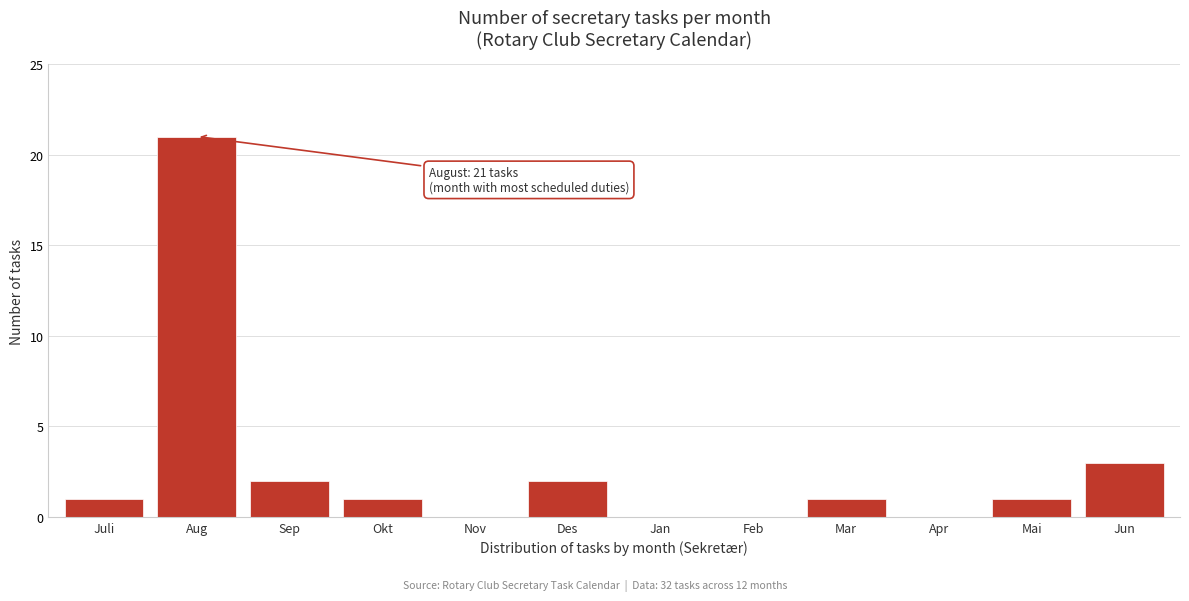

Reading left to right, transcribe all the data shown in this chart.

Juli=1	Aug=21	Sep=2	Okt=1	Nov=0	Des=2	Jan=0	Feb=0	Mar=1	Apr=0	Mai=1	Jun=3